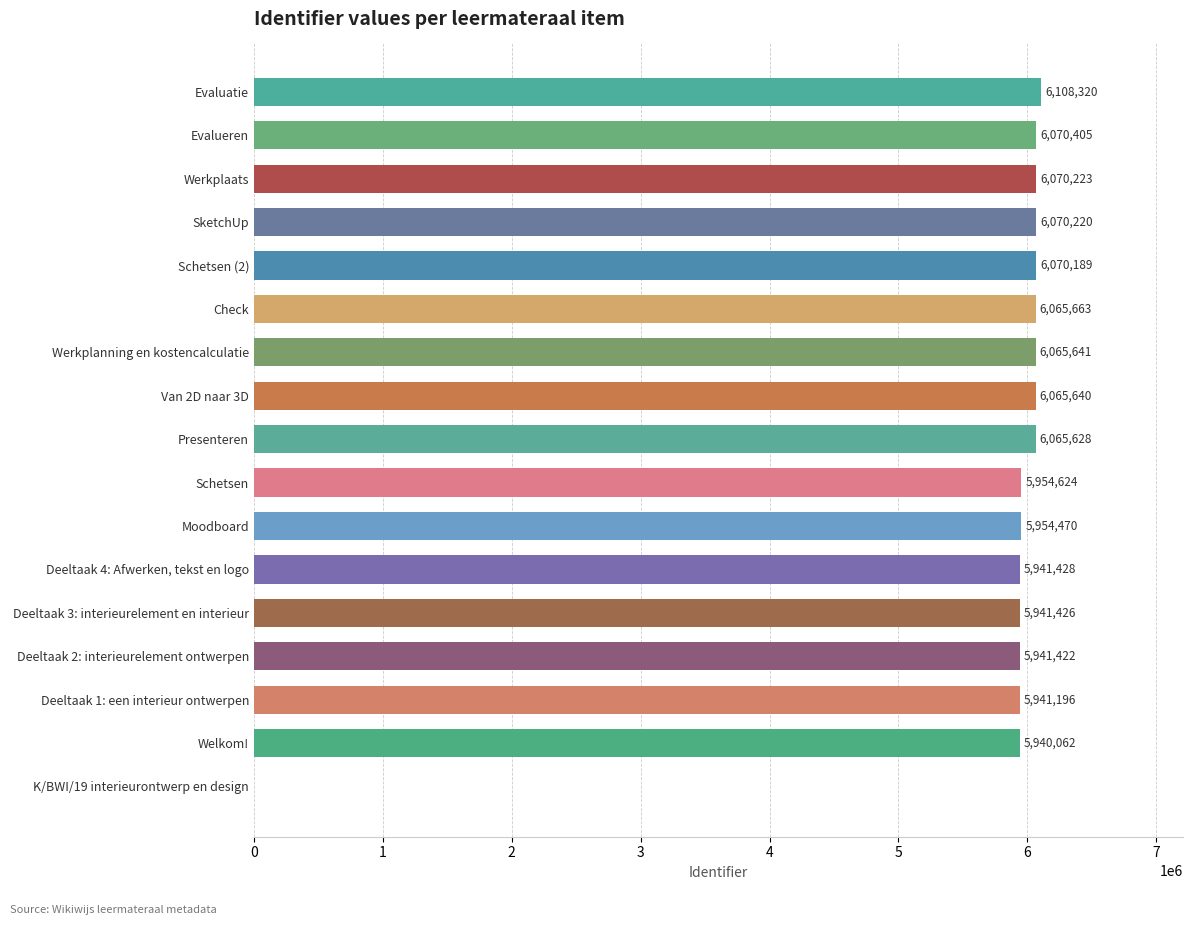

What is the sum of all values?

96266557